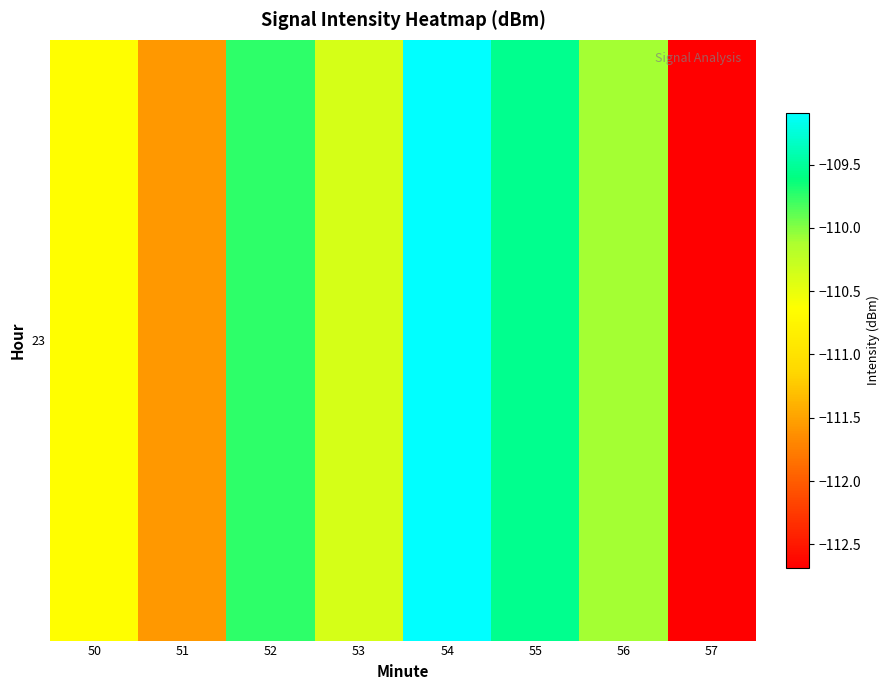

Reading left to right, what are all the values shown in this chart?

-110.6	-111.6	-109.8	-110.4	-109.1	-109.5	-110.1	-112.7